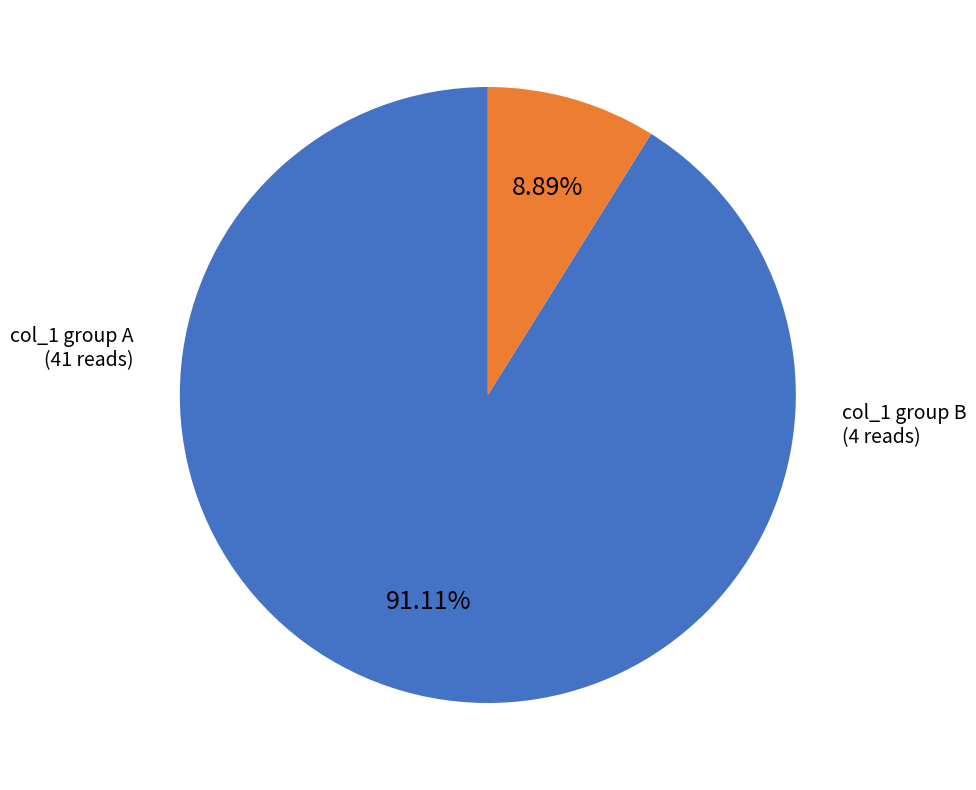

To the nearest percent, what is the average slice percentage?

50%